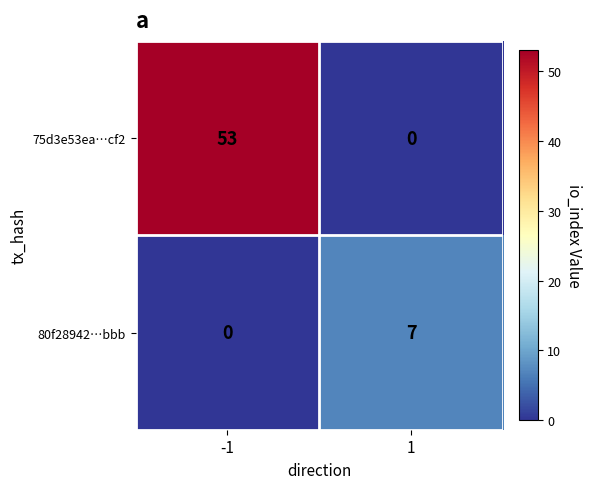

How many categories are shown in the chart?

2